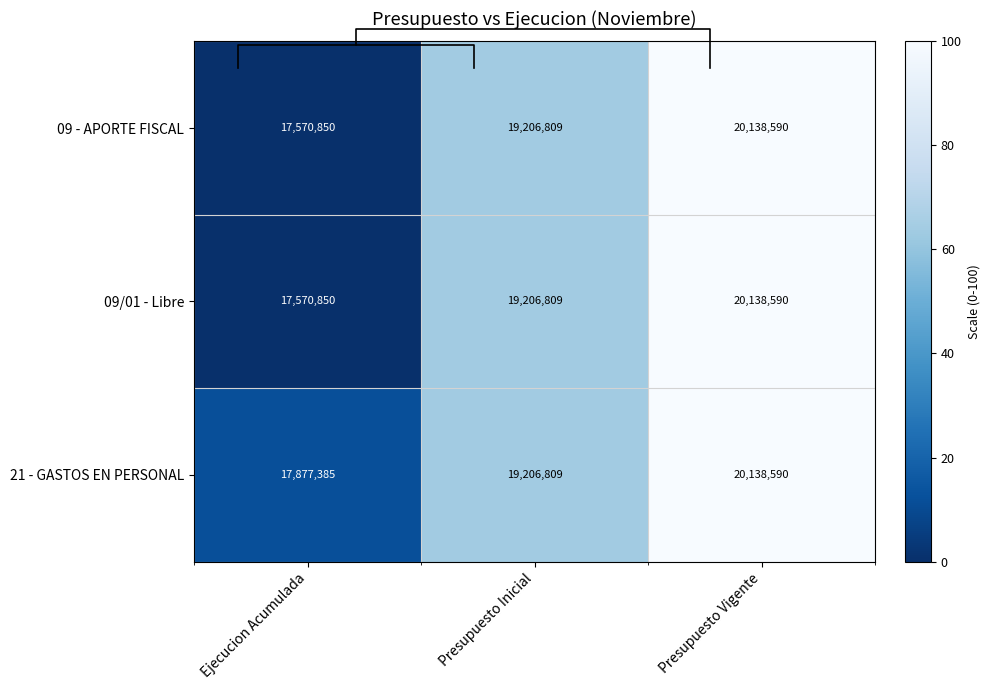

How many values in the 09/01 - Libre series exceed 63?

2